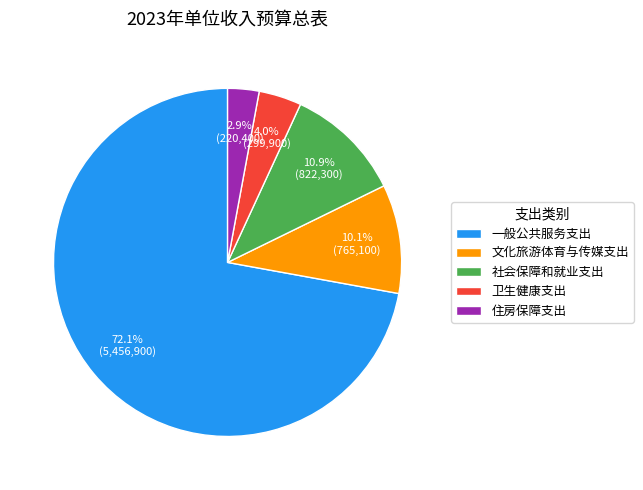

Is it true that 社会保障和就业支出 is 11% of the pie?

True